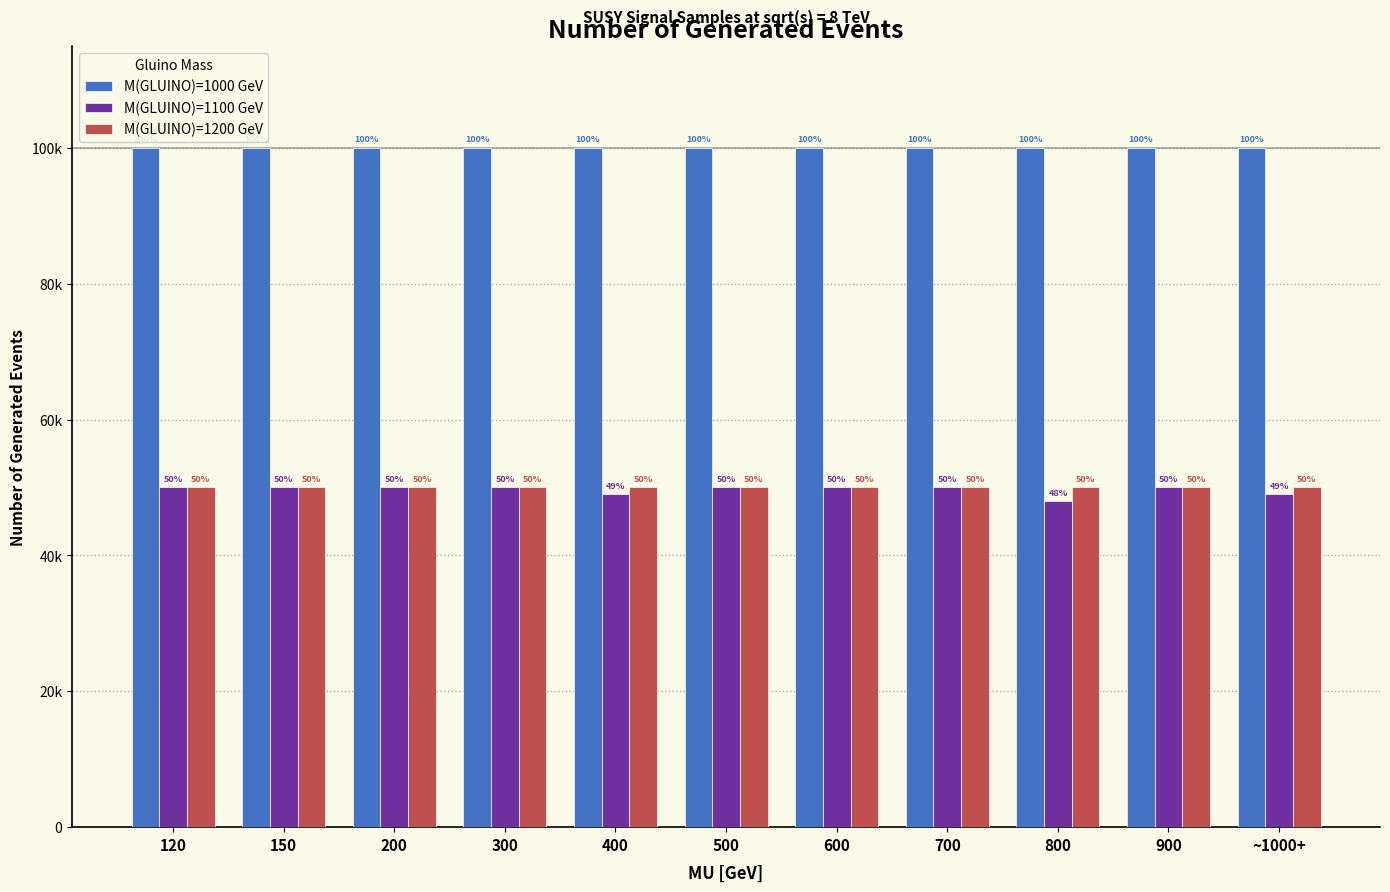

What is the value of the M(GLUINO)=1000 GeV bar at the 2nd from the left?

100000